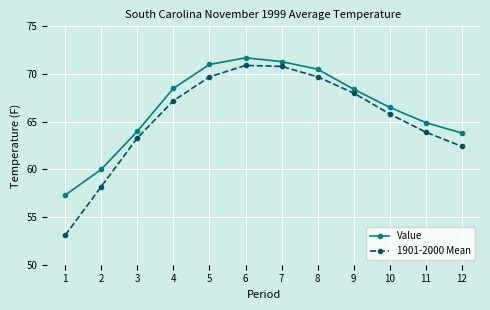

True or false: Value and 1901-2000 Mean cross at least once.

False